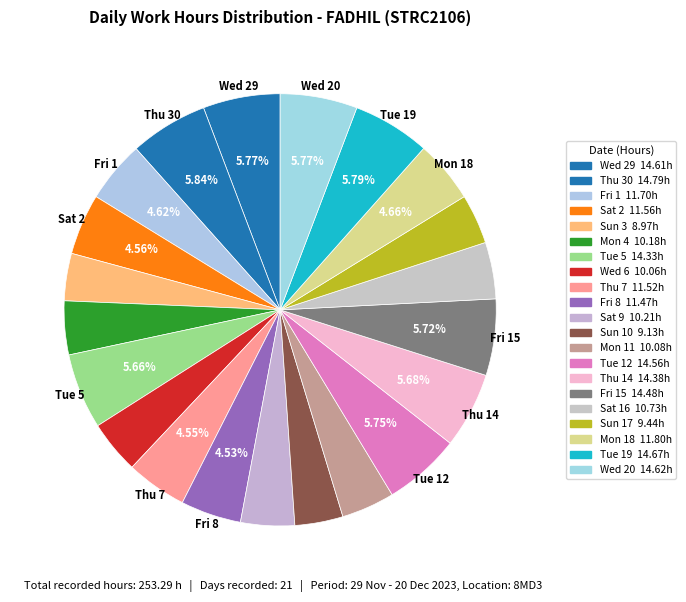

How many segments does this pie chart have?

21